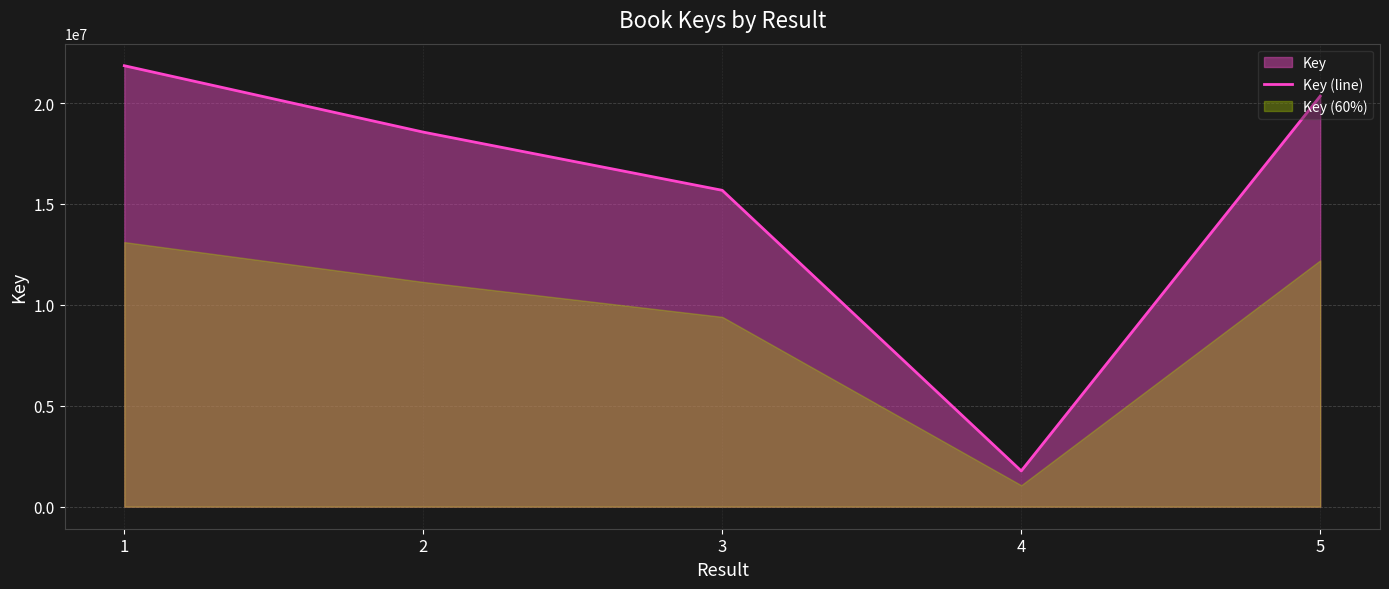

The value at 4 is 1022385. True or false?

False